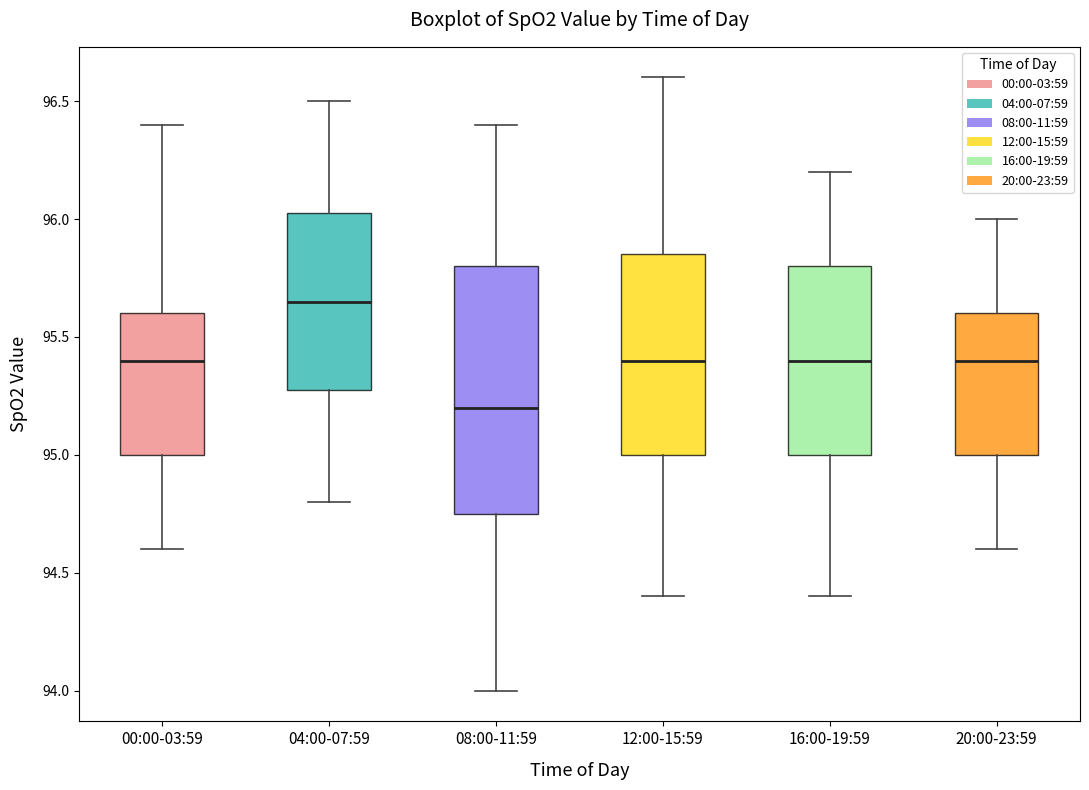

Where does the median line of the box for 00:00-03:59 sit on the y-axis? The values are not printed on the chart, so give them approximately, as read against the axis.

95.40